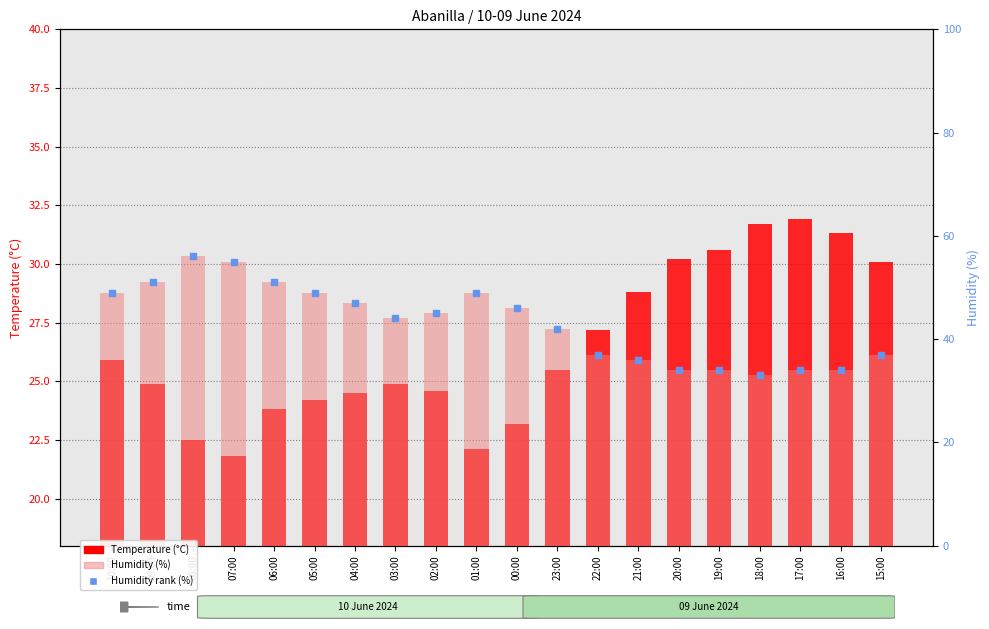

At how many categories does at least one series exceed 32?

20